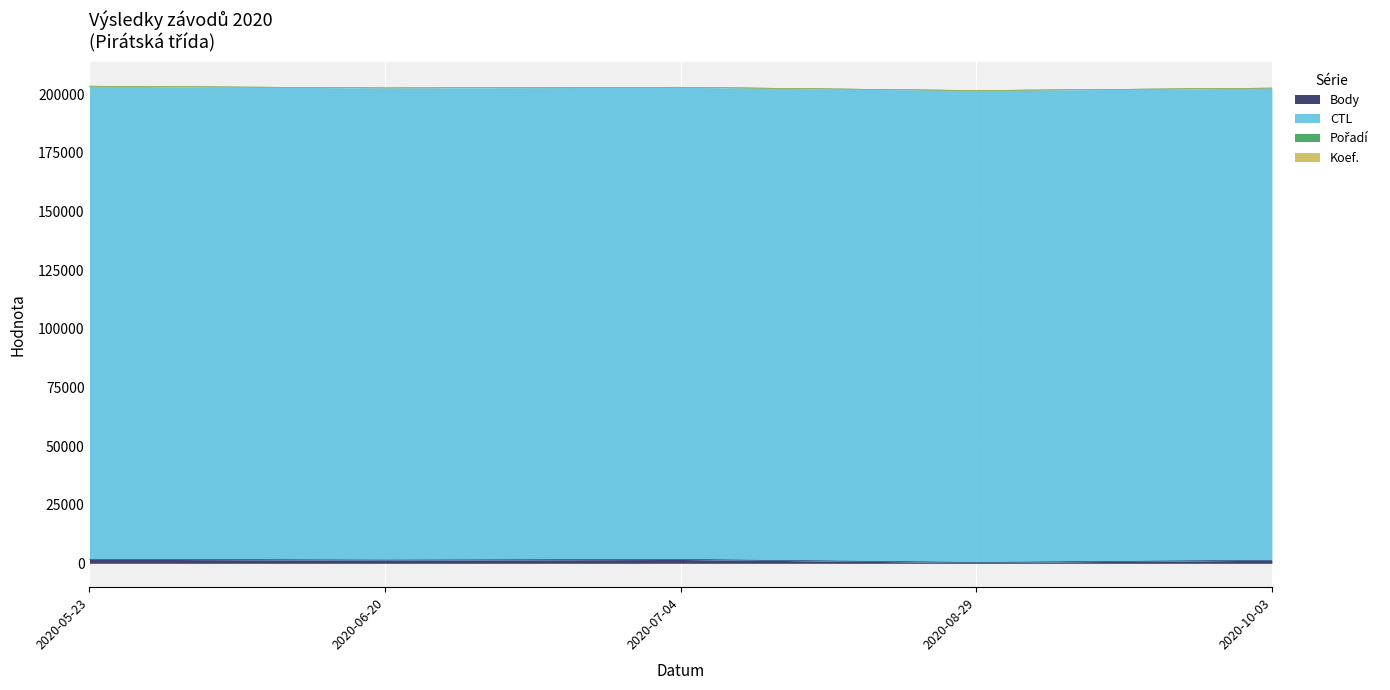

Is it true that Pořadí equals 35 at 2020-07-04?

False